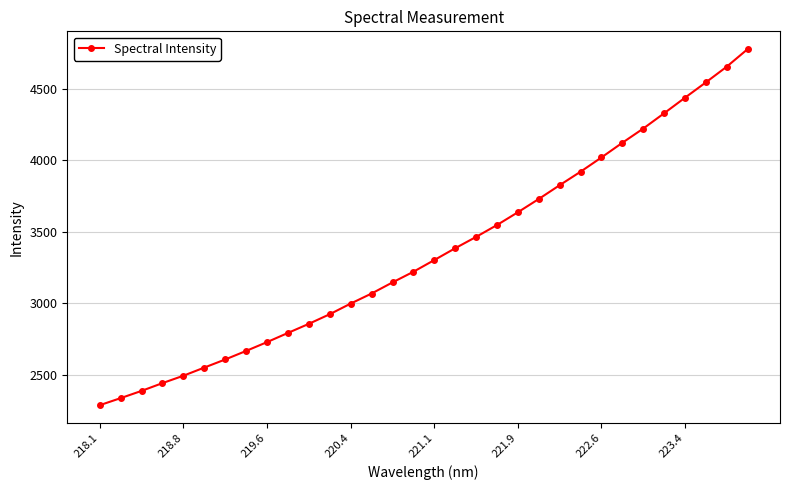

What is the sum of all values?

107447.8